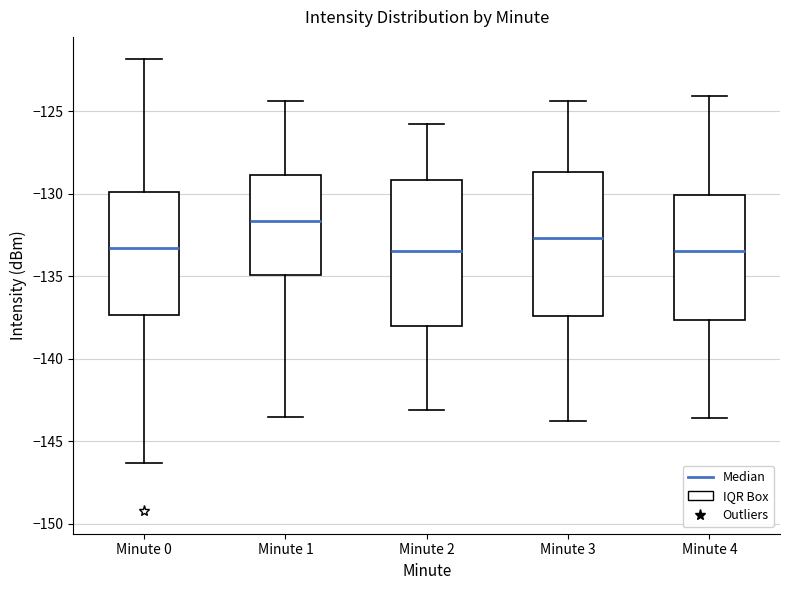

Where does the upper whisker of the box for Minute 2 end on the y-axis? The values are not printed on the chart, so give them approximately, as read against the axis.

-126.0